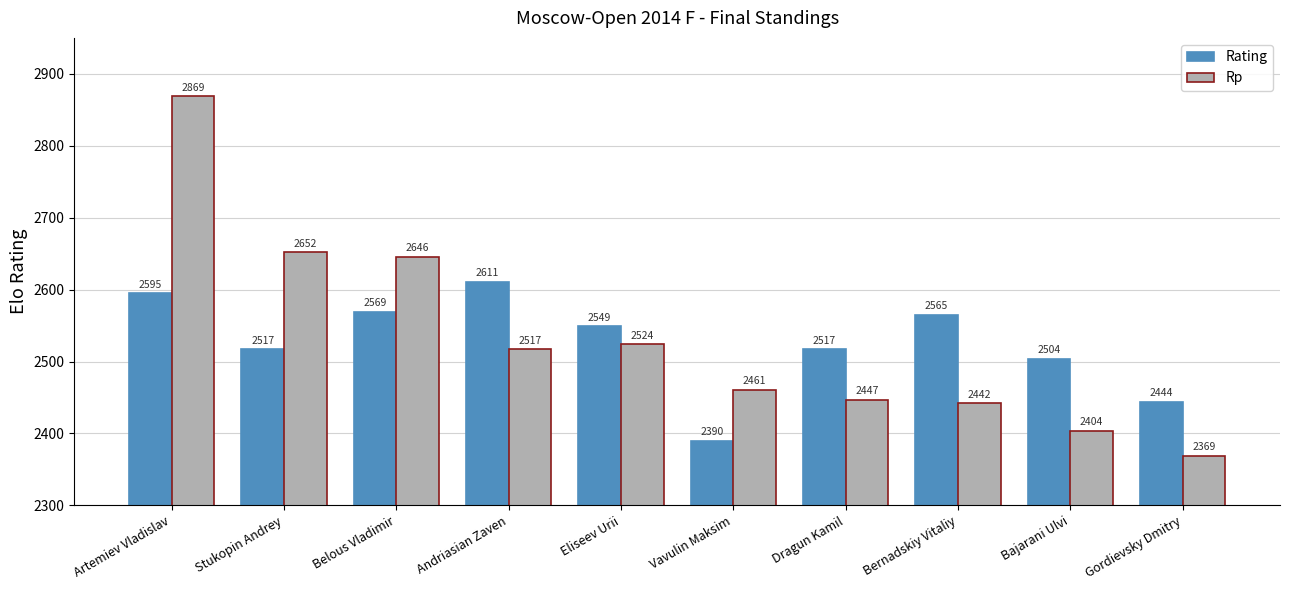

Which series changed the most between Eliseev Urii and Gordievsky Dmitry?

Rp